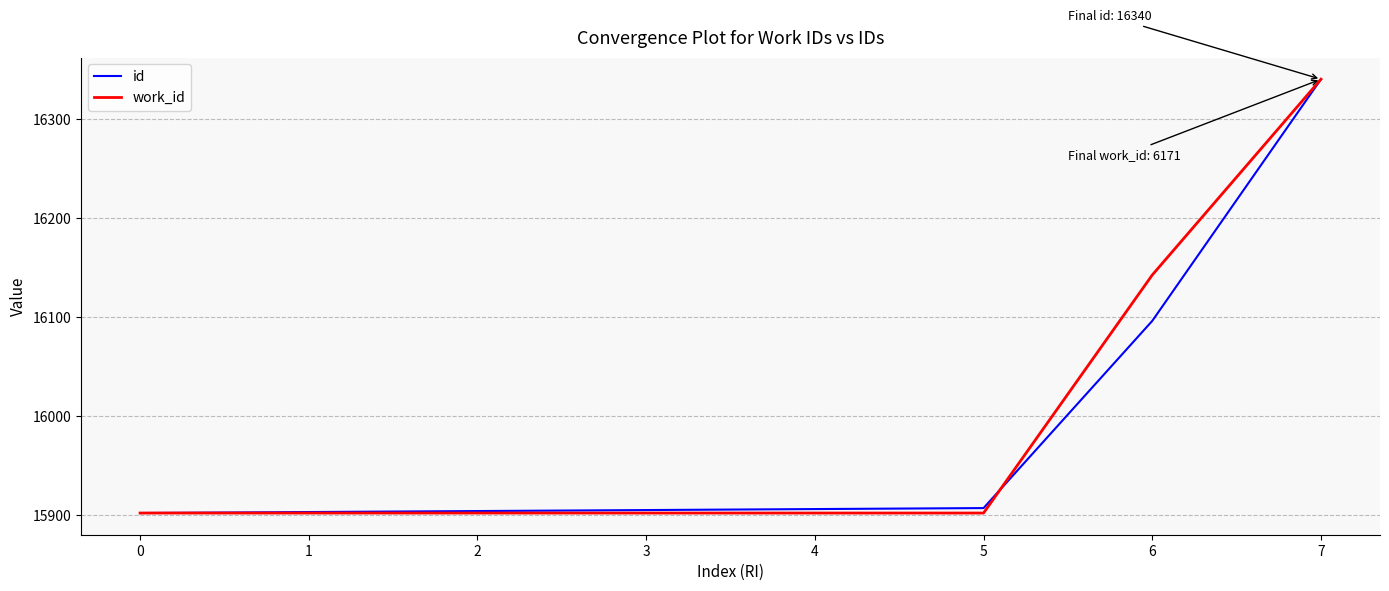

What is the total value across all series at 6?

32238.3